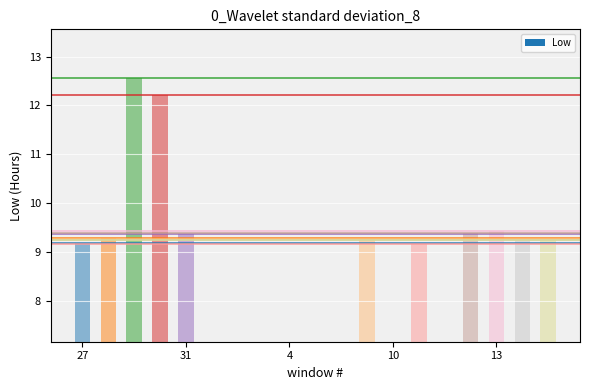

The chart shows a value of 12.9 at 14. True or false?

False